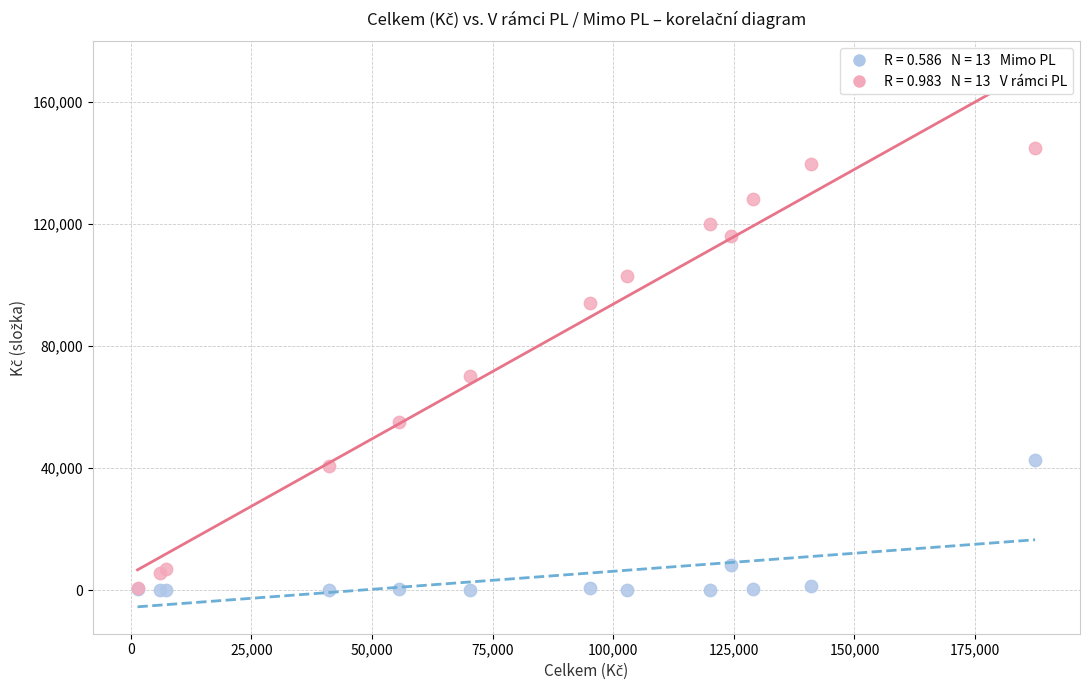

Across all series, what Y value is closest to 72371?

70275.5